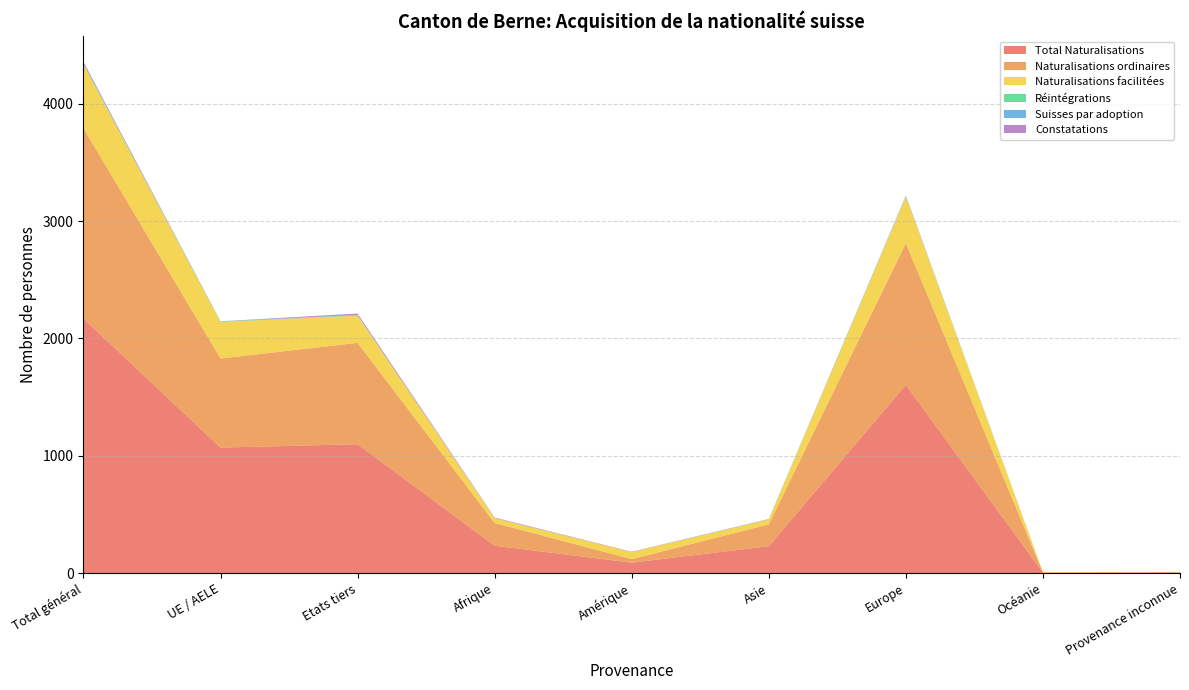

Reading left to right, extract all data points from this chart.

Total Naturalisations: Total général=2169	UE / AELE=1070	Etats tiers=1099	Afrique=234	Amérique=90	Asie=230	Europe=1604	Océanie=5	Provenance inconnue=6
Naturalisations ordinaires: Total général=1622	UE / AELE=759	Etats tiers=863	Afrique=194	Amérique=30	Asie=186	Europe=1207	Océanie=2	Provenance inconnue=3
Naturalisations facilitées: Total général=544	UE / AELE=311	Etats tiers=233	Afrique=40	Amérique=60	Asie=42	Europe=396	Océanie=3	Provenance inconnue=3
Réintégrations: Total général=7	UE / AELE=5	Etats tiers=2	Afrique=1	Amérique=0	Asie=1	Europe=5	Océanie=0	Provenance inconnue=0
Suisses par adoption: Total général=3	UE / AELE=0	Etats tiers=3	Afrique=0	Amérique=0	Asie=2	Europe=1	Océanie=0	Provenance inconnue=0
Constatations: Total général=13	UE / AELE=1	Etats tiers=12	Afrique=5	Amérique=3	Asie=1	Europe=4	Océanie=0	Provenance inconnue=0